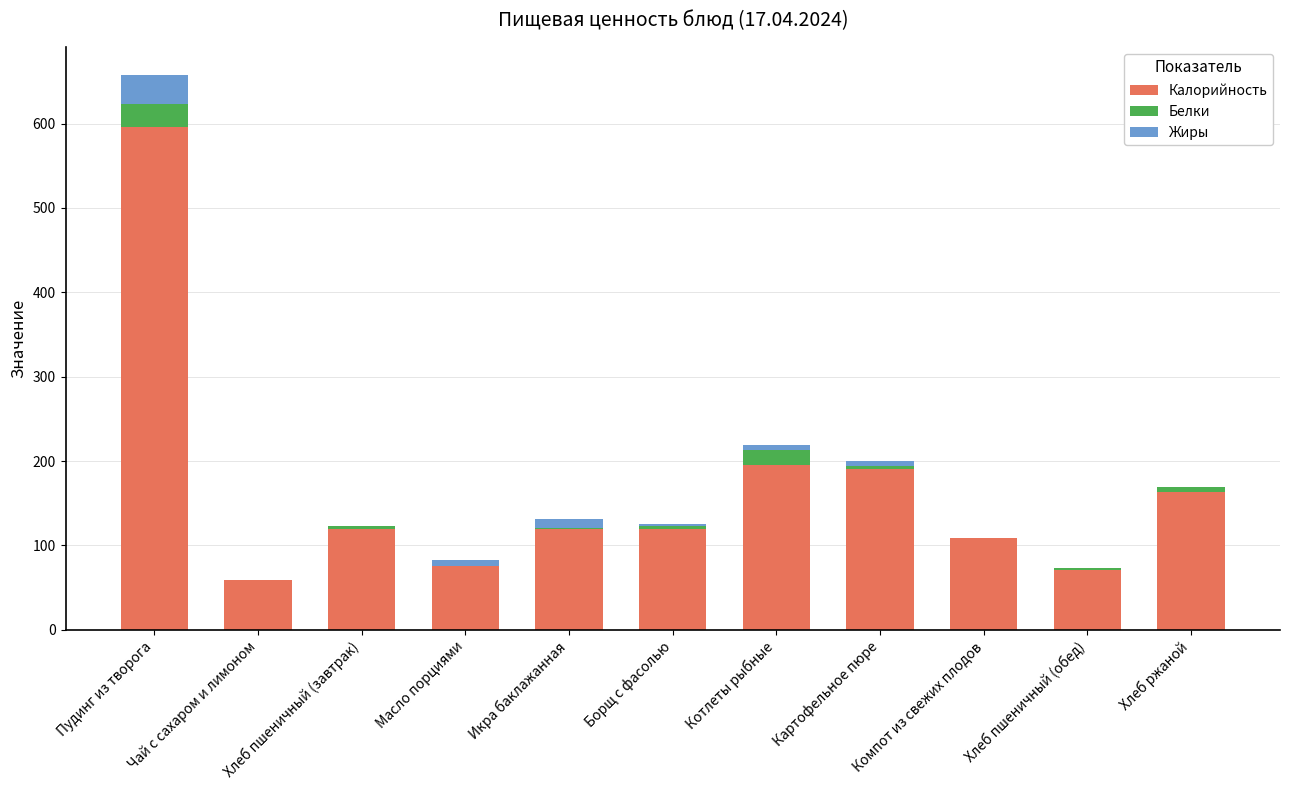

At which category is the sum across all series the highest?

Пудинг из творога